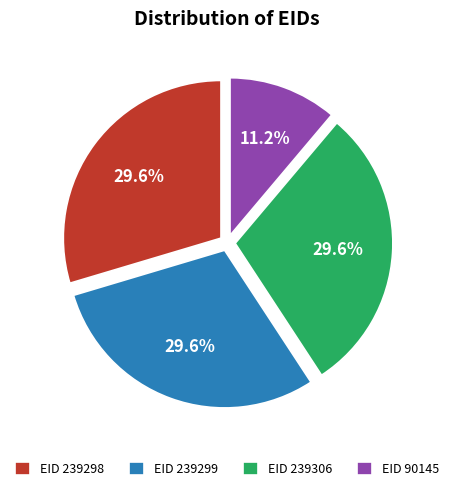

To the nearest percent, what is the average slice percentage?

25%